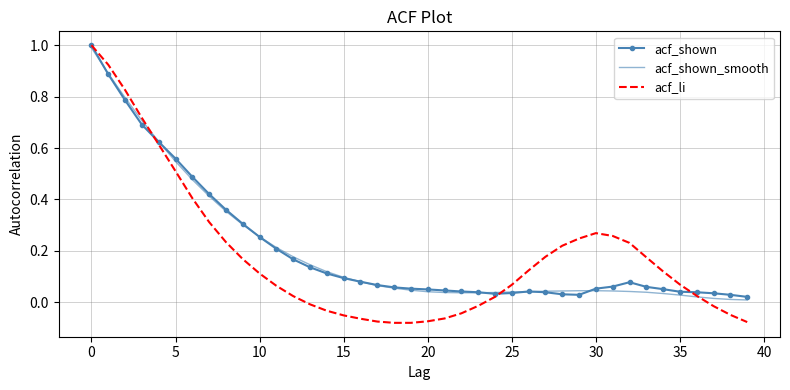

Which series has the largest range (max minus min)?

acf_li